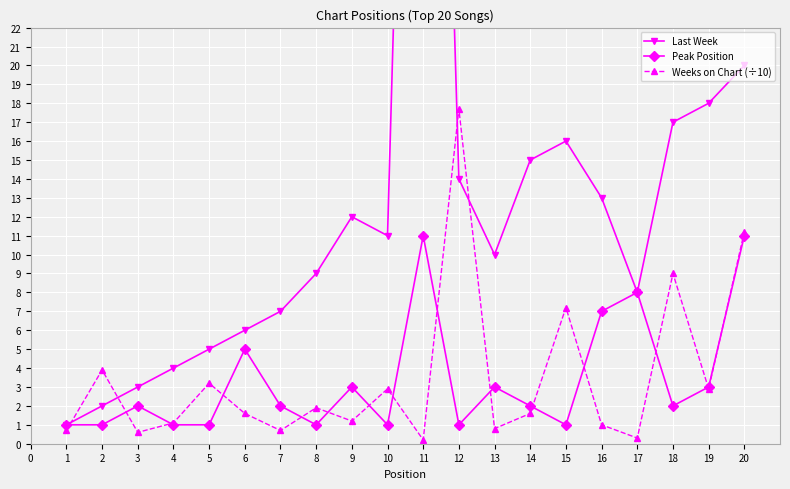

In Peak Position, how many points are lower than both neighbors (excluding endpoints)?

5